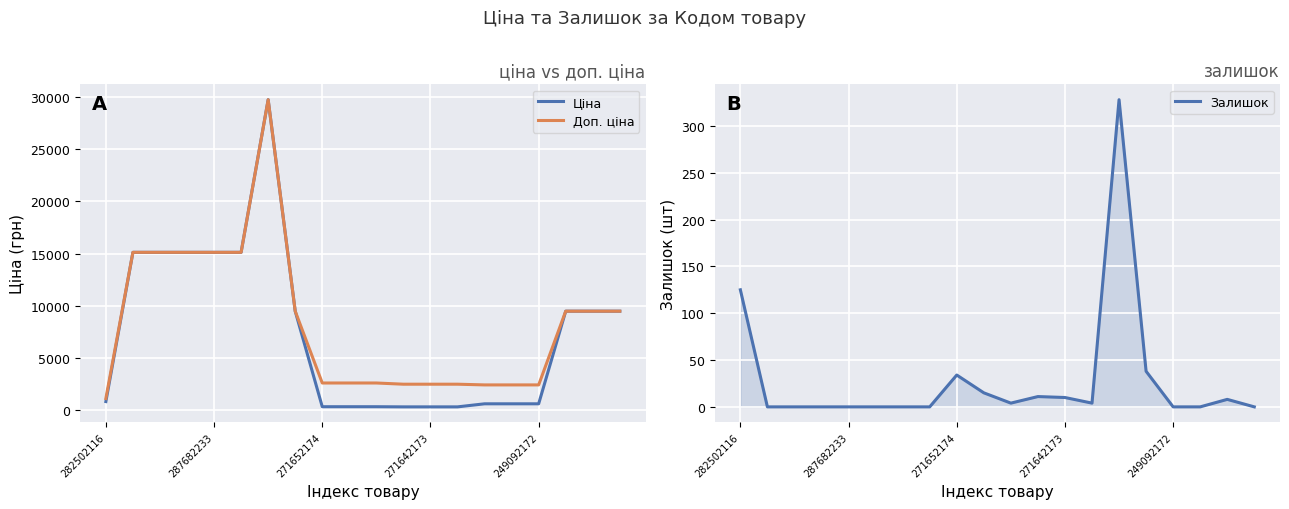

What is the lowest value of the Доп. ціна series?

1109.2